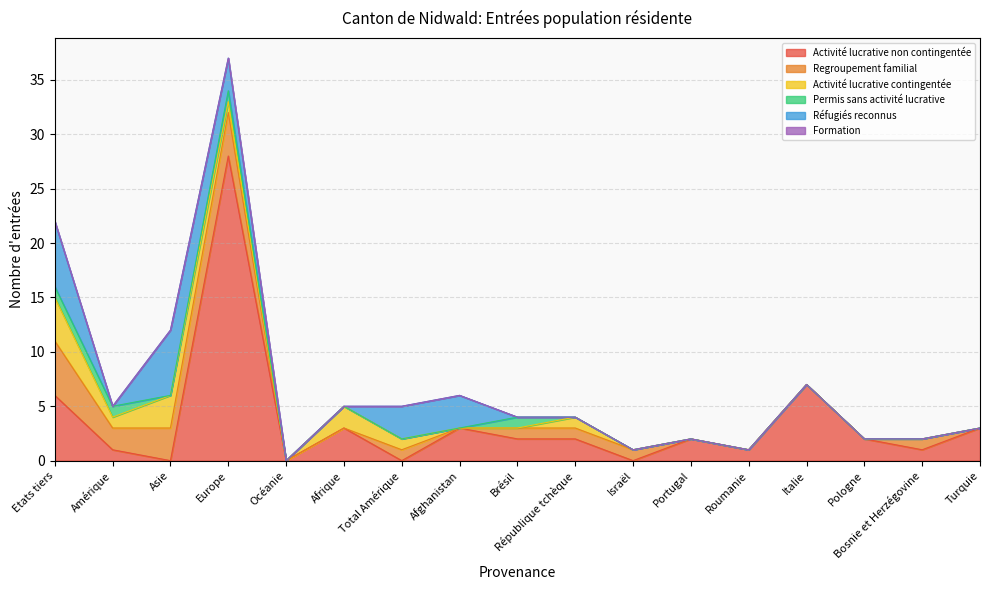

List the series in order of their peak value, lowest first.

Formation, Permis sans activité lucrative, Activité lucrative contingentée, Regroupement familial, Réfugiés reconnus, Activité lucrative non contingentée